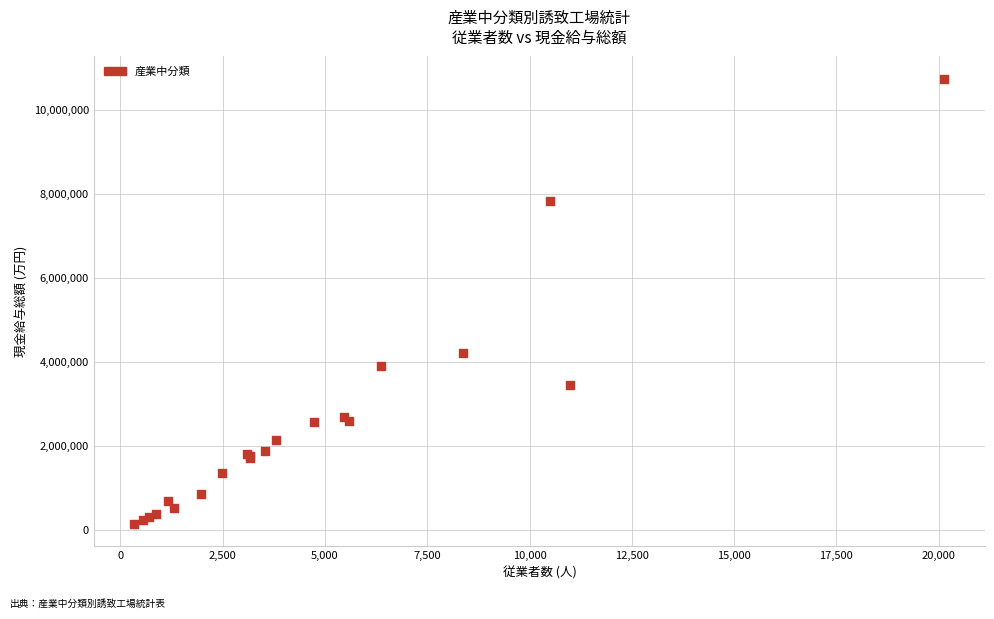

What Y value in the scatter plot is closest to 5446441?

4213784